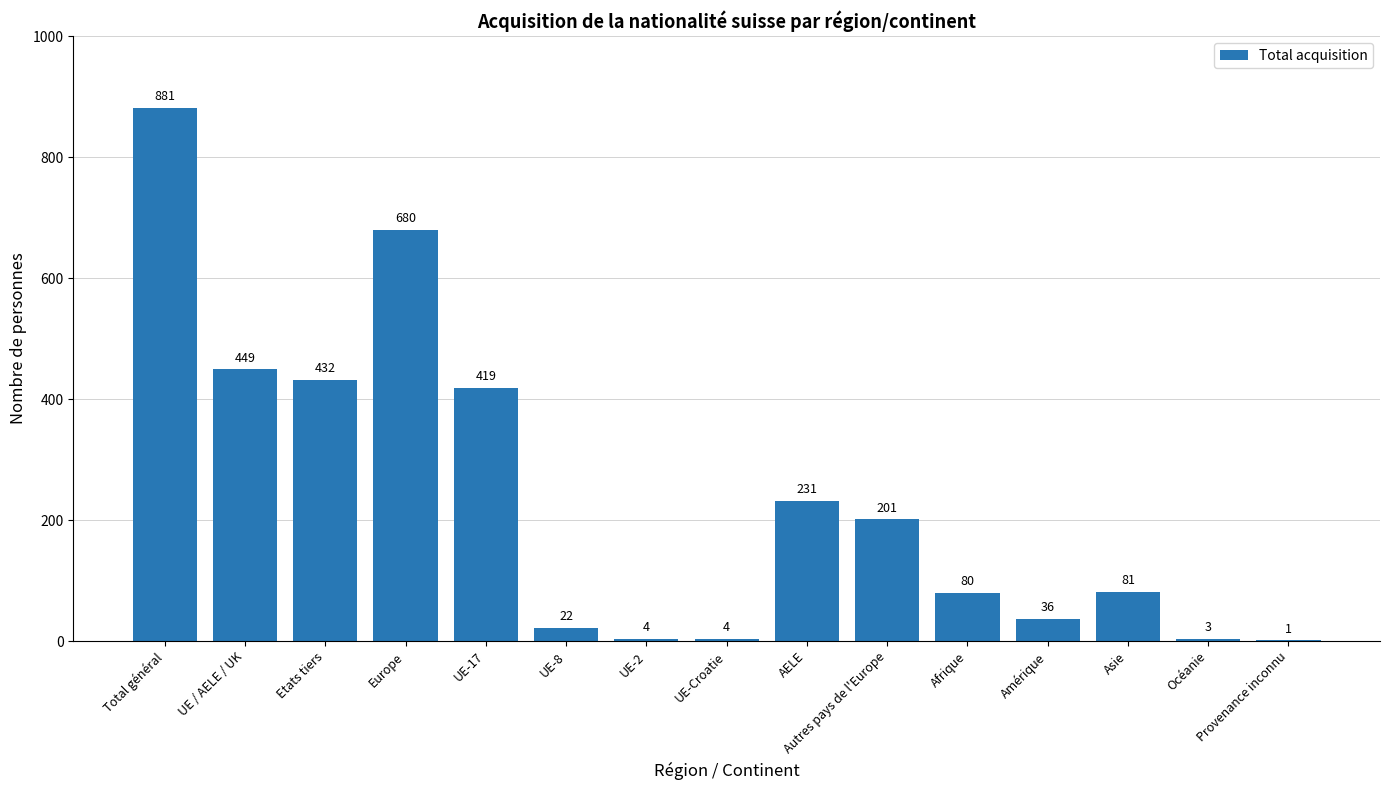

What is the sum of all values?

3524